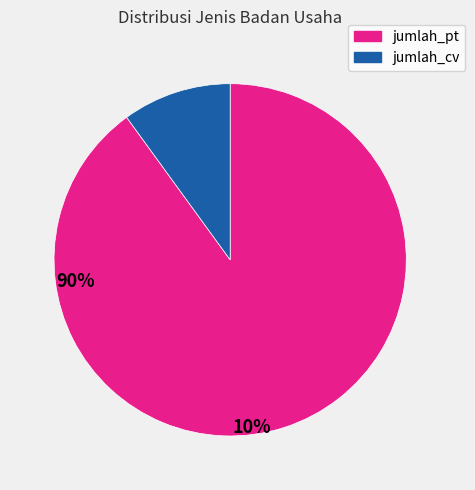

Between jumlah_pt and jumlah_cv, which is larger?

jumlah_pt